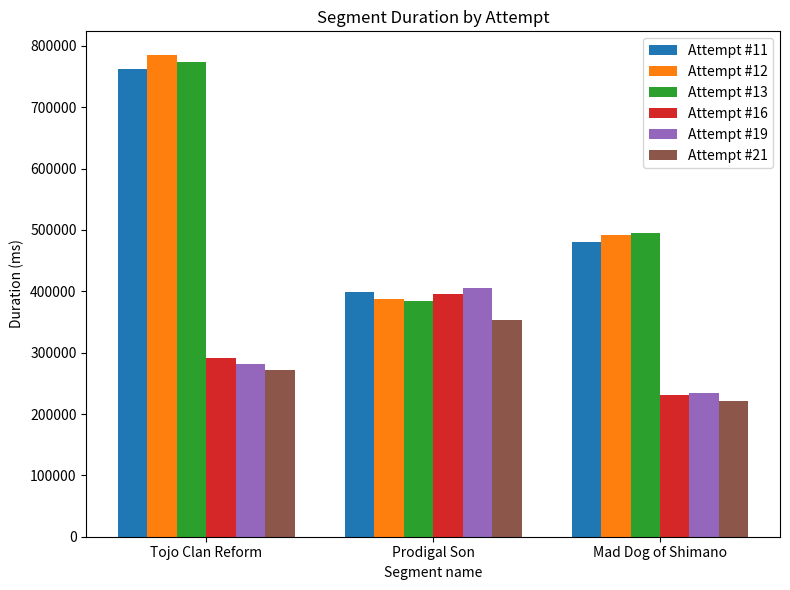

List the labels in order of Attempt #13 value, largest first.

Tojo Clan Reform, Mad Dog of Shimano, Prodigal Son